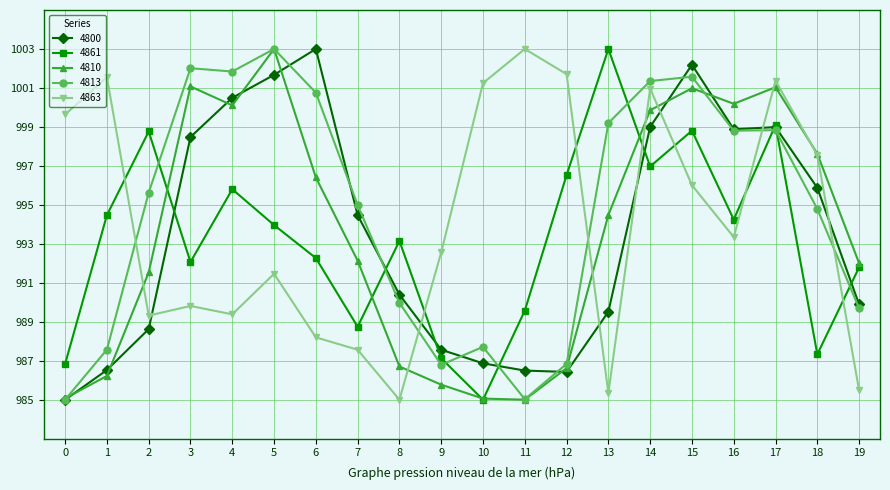

What is the value of the 4810 point at the 12th from the left?

985.0